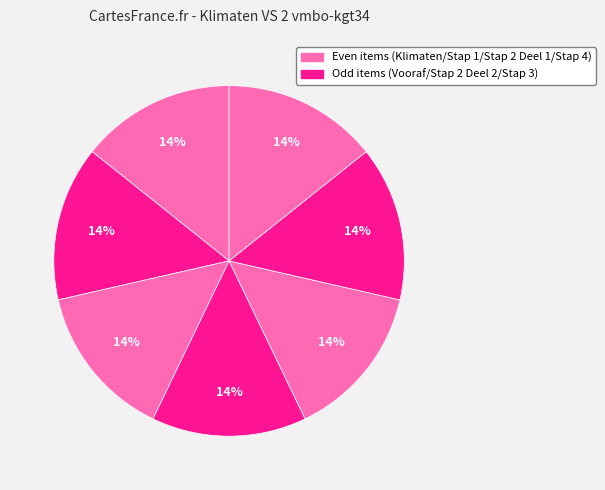

Is there a majority slice in this chart?

No